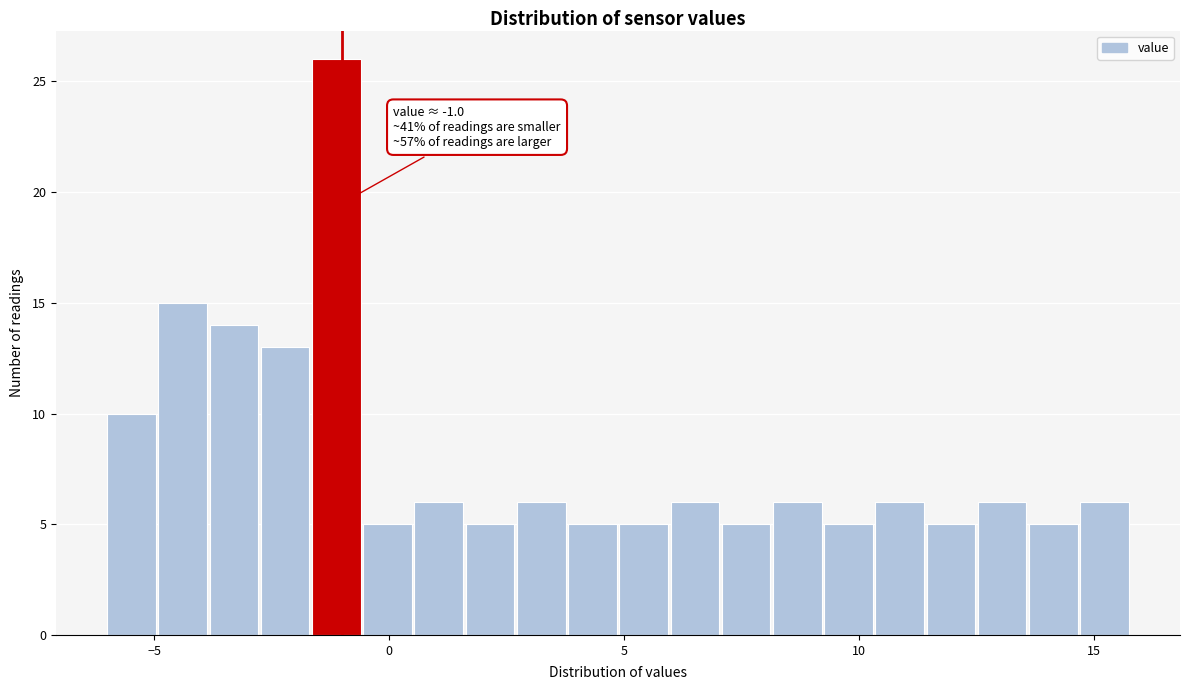

Read against the x-axis, roughly where is the centre of the tallest bar?

-1.0